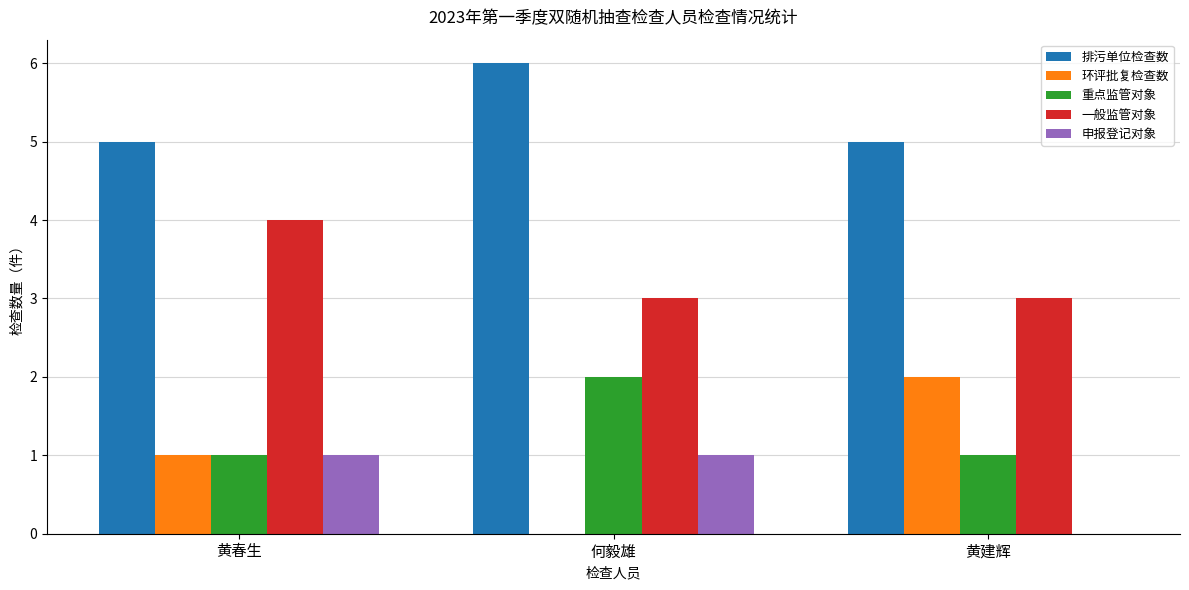

How many categories are shown in the chart?

3